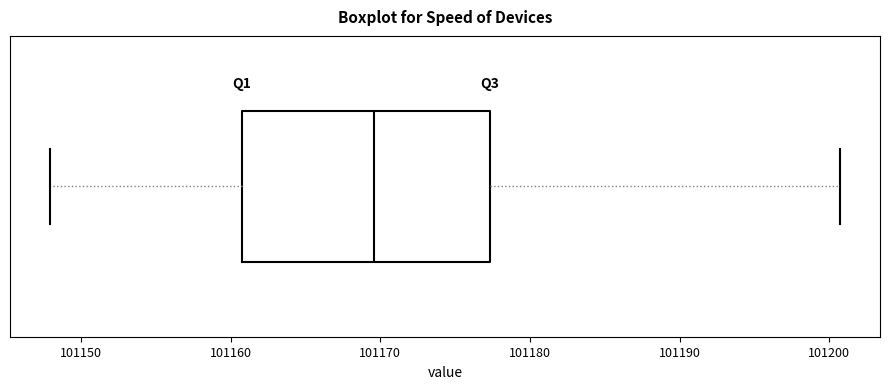

Read this box plot against the x-axis: the position of the median line, the range covered by the box, and the ends of both whiskers. The values are not printed on the chart, so give them approximately, as read against the axis.

median 101170, box 101161 to 101177, whiskers 101148 to 101201